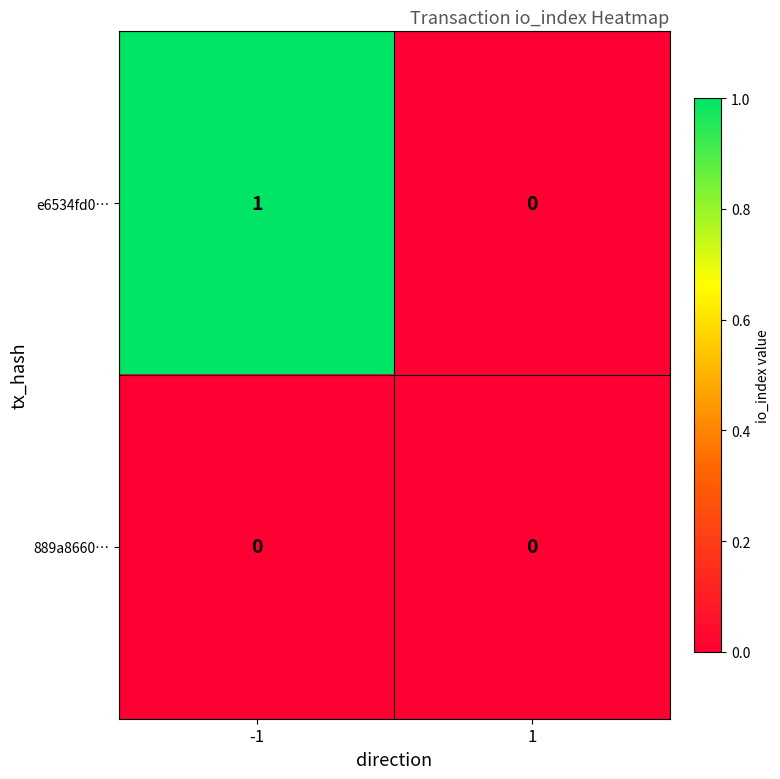

What is the difference between the highest and lowest values at -1?

1